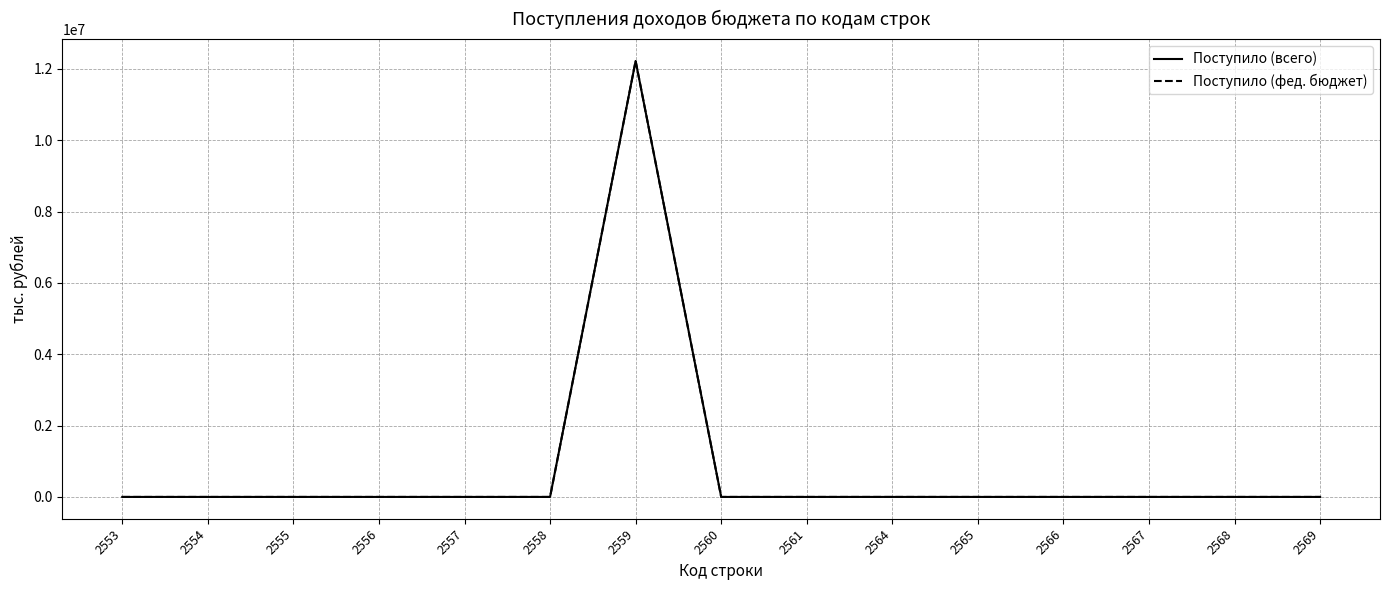

Which label corresponds to the smallest value in the chart?

2553